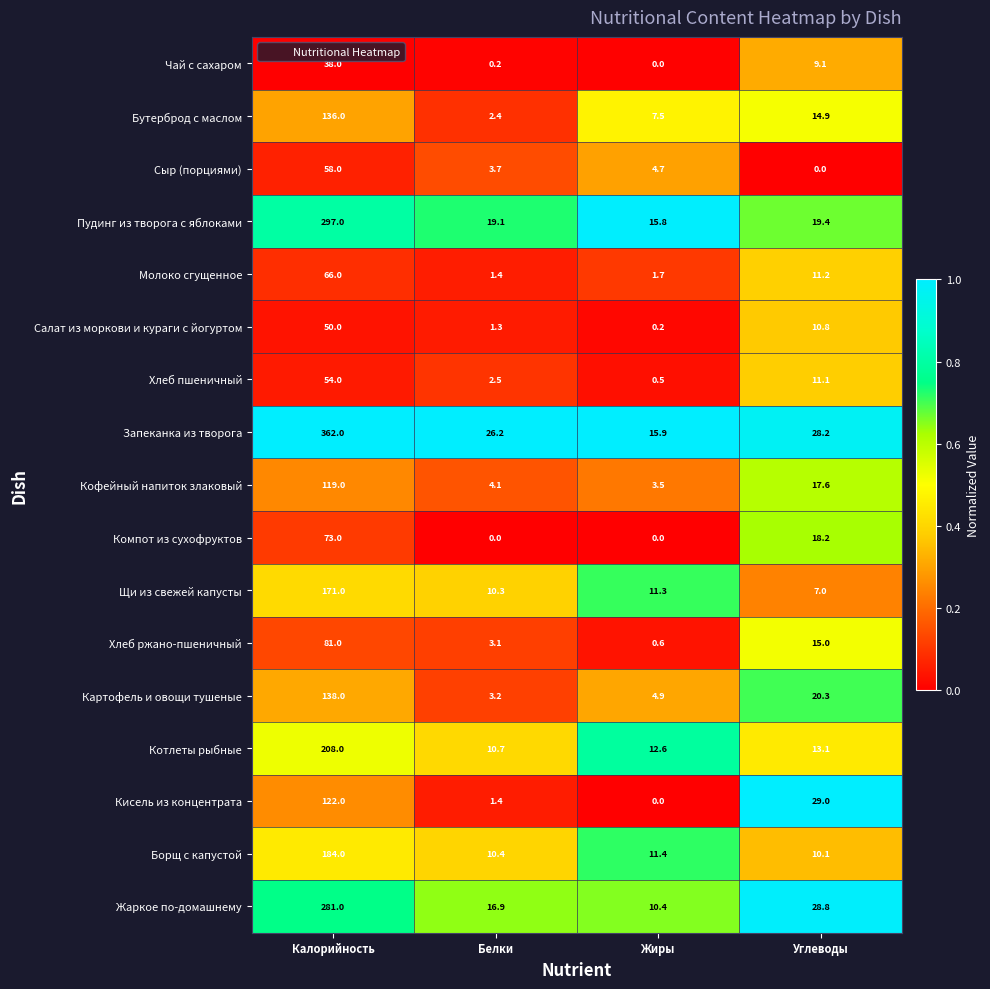

Count the number of categories in the chart.

4